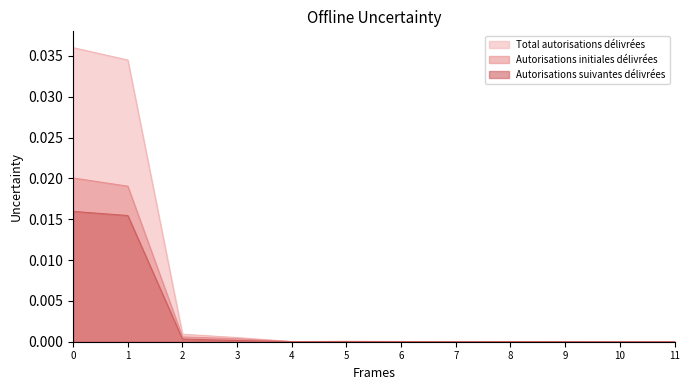

Is the value of Autorisations suivantes délivrées at 0 greater than the value of Autorisations initiales délivrées at 4?

Yes